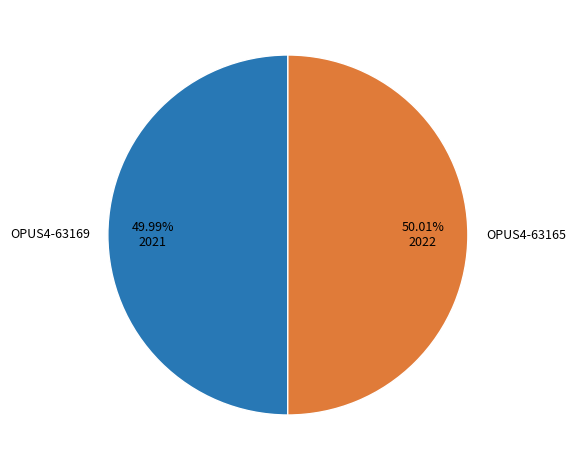

To the nearest percent, what portion does OPUS4-63169 represent?

50%